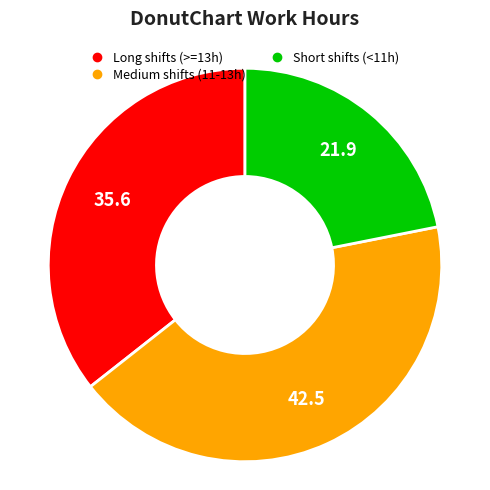

Does any single category account for the majority?

No